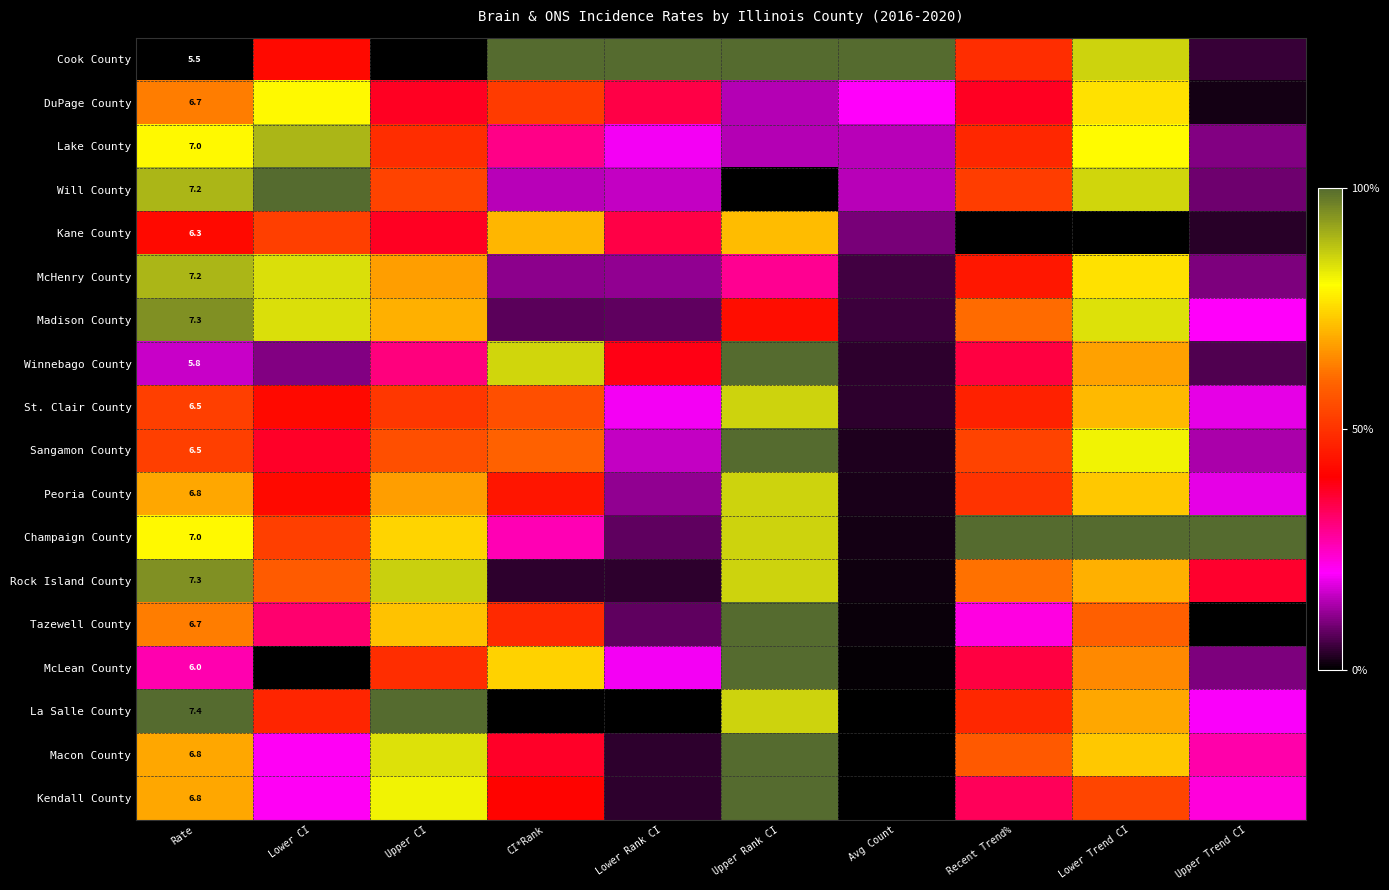

At which label does Kendall County reach its minimum?

Avg Count